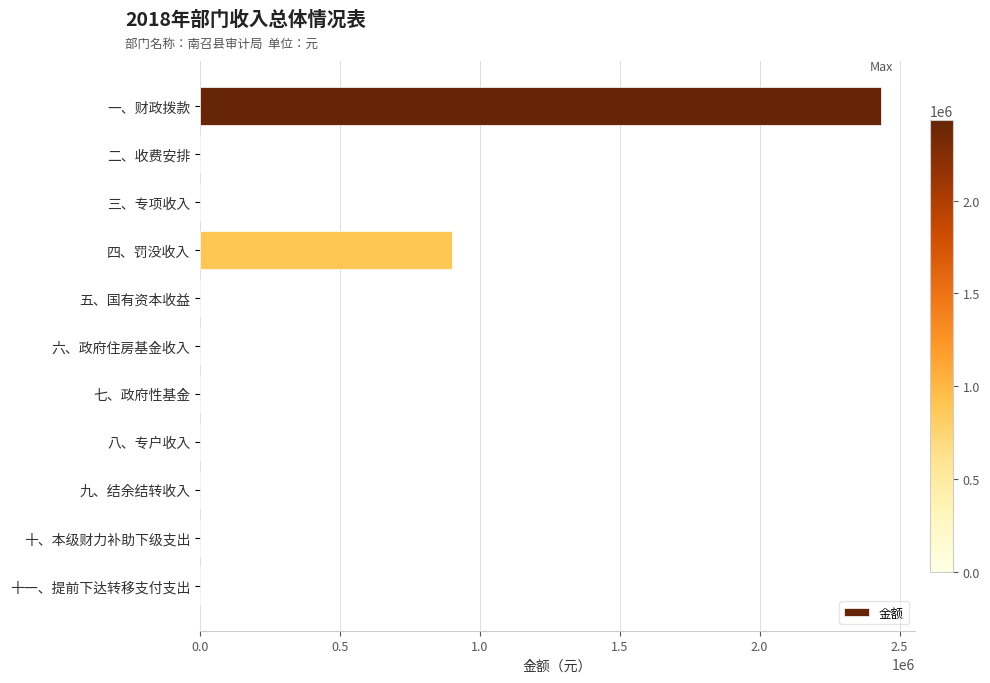

What is the greatest value displayed?

2434600.2